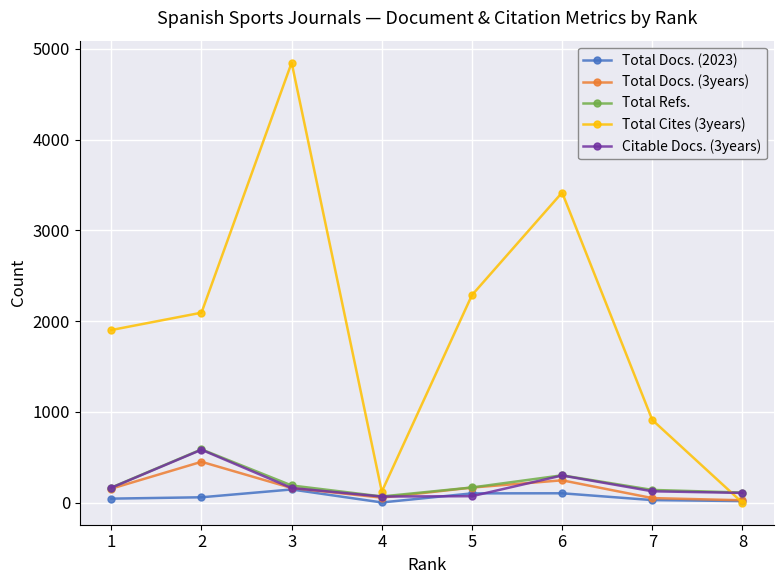

What is the difference between the maximum and minimum values in the Total Docs. (2023) series?

143